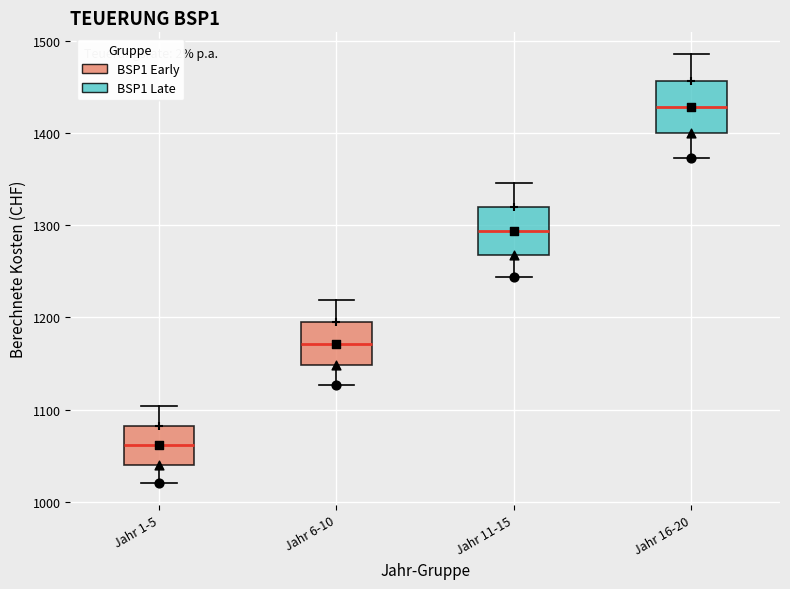

Where is the upper edge of the box for Jahr 1-5 on the y-axis? The values are not printed on the chart, so give them approximately, as read against the axis.

1080